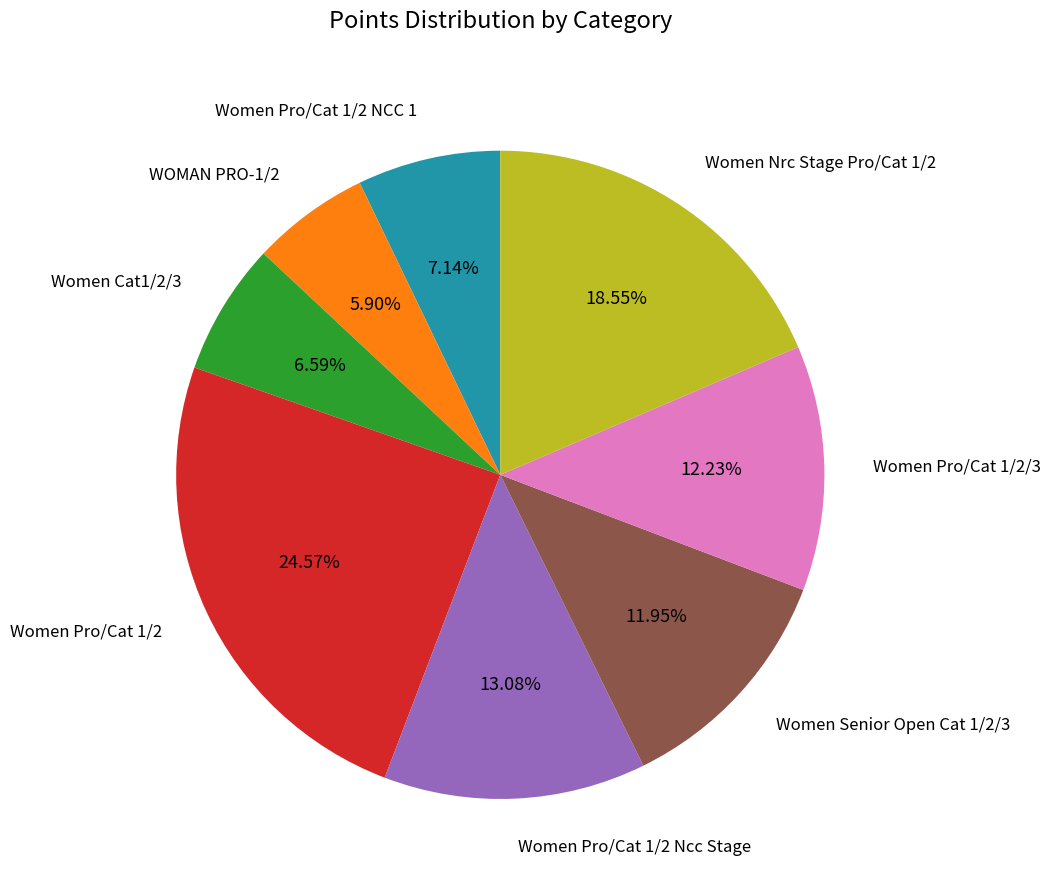

Is there any slice that represents more than half of the pie?

No